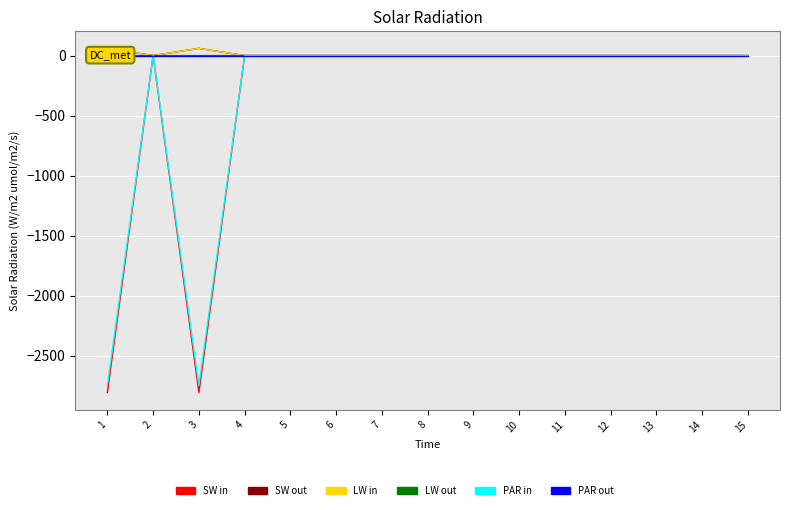

Reading left to right, extract all data points from this chart.

SW in: -2807.1	0.0	-2807.1	0.0	0.0	0.0	0.0	0.0	0.0	0.0	0.0	0.0	0.0	0.0	0.0
SW out: 59.8	0.0	59.8	0.0	0.0	0.0	0.0	0.0	0.0	0.0	0.0	0.0	0.0	0.0	0.0
LW in: 59.8	0.0	59.8	0.0	0.0	0.0	0.0	0.0	0.0	0.0	0.0	0.0	0.0	0.0	0.0
LW out: 0.1	0.0	0.1	0.0	0.0	0.0	0.0	0.0	0.0	0.0	0.0	0.0	0.0	0.0	0.0
PAR in: -2747.2	0.0	-2747.2	0.0	0.0	0.0	0.0	0.0	0.0	0.0	0.0	0.0	0.0	0.0	0.0
PAR out: 0.0	0.0	0.0	0.0	0.0	0.0	0.0	0.0	0.0	0.0	0.0	0.0	0.0	0.0	0.0